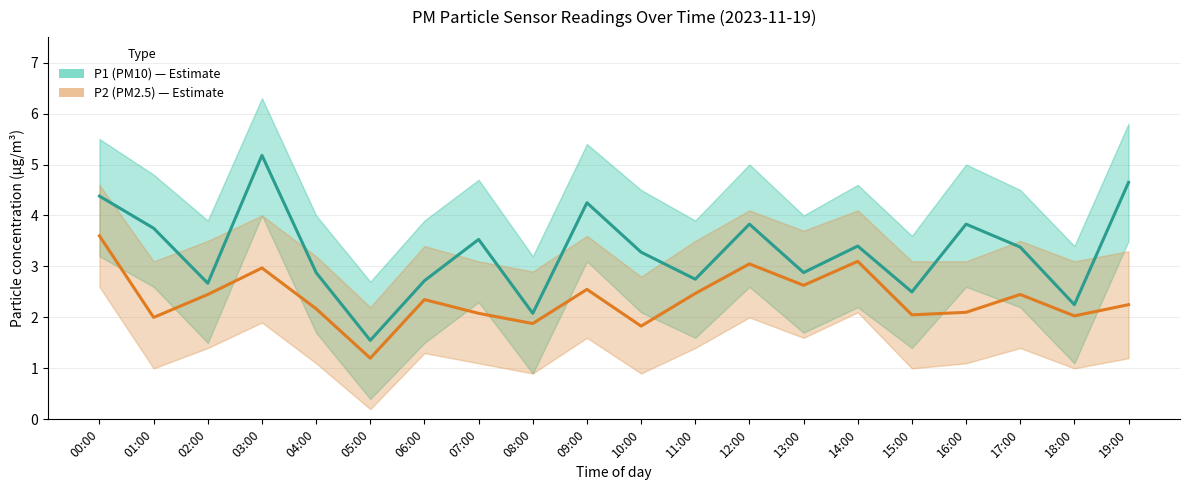

How many distinct data groups are displayed?

2